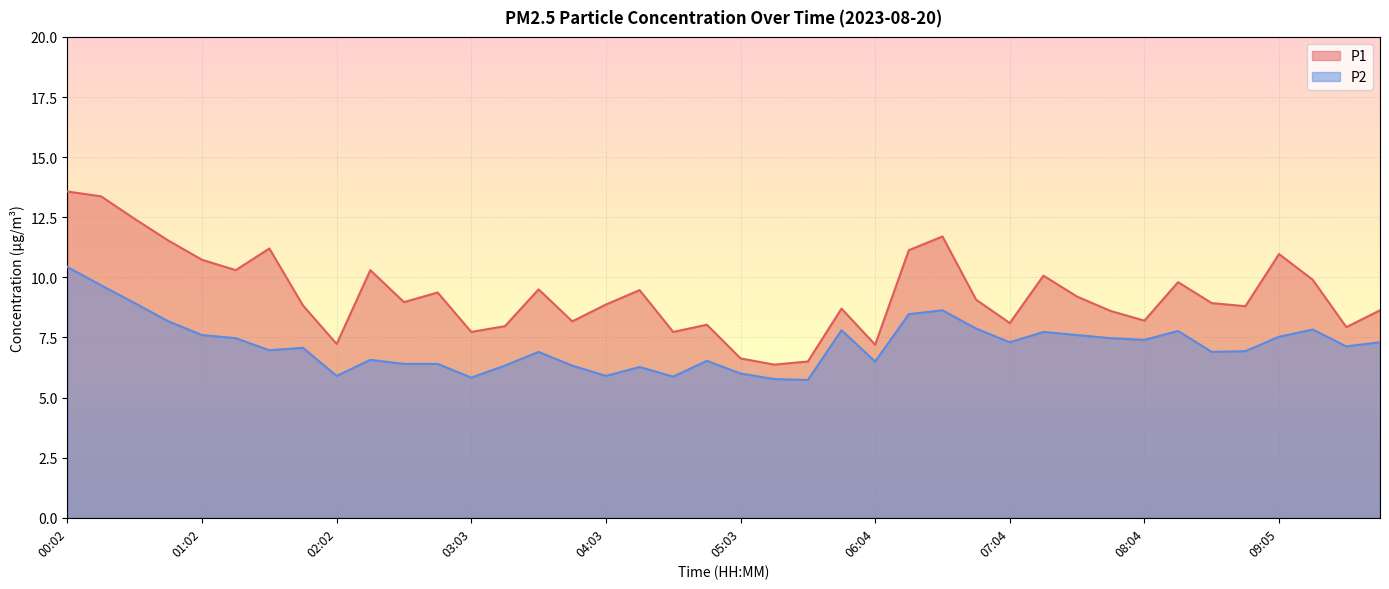

What are all the series names shown in the legend?

P1, P2